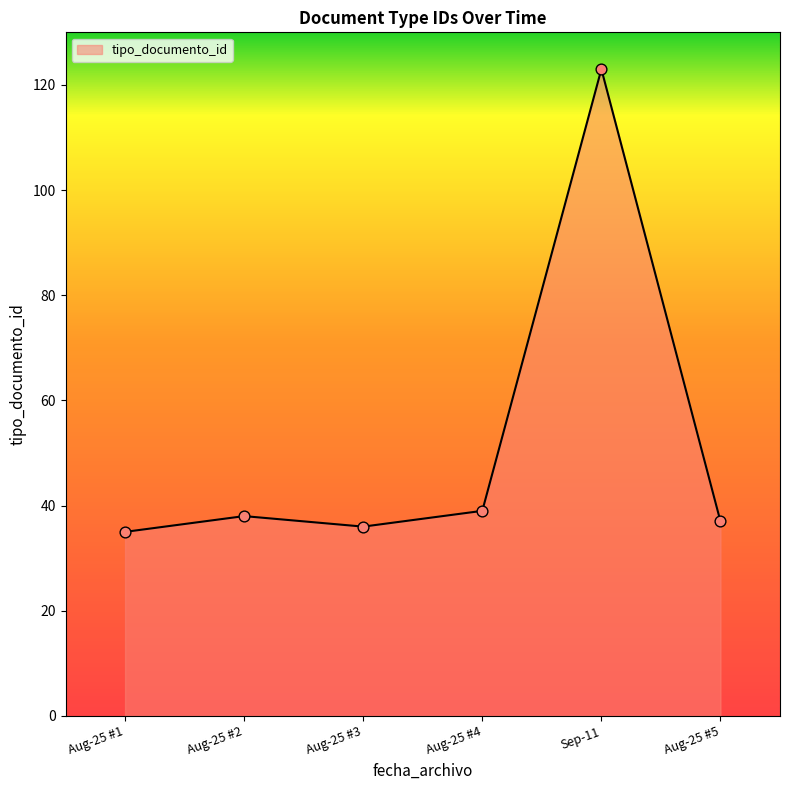

Approximately how many times larger is the value at Aug-25 #2 compared to Aug-25 #1?

1.1